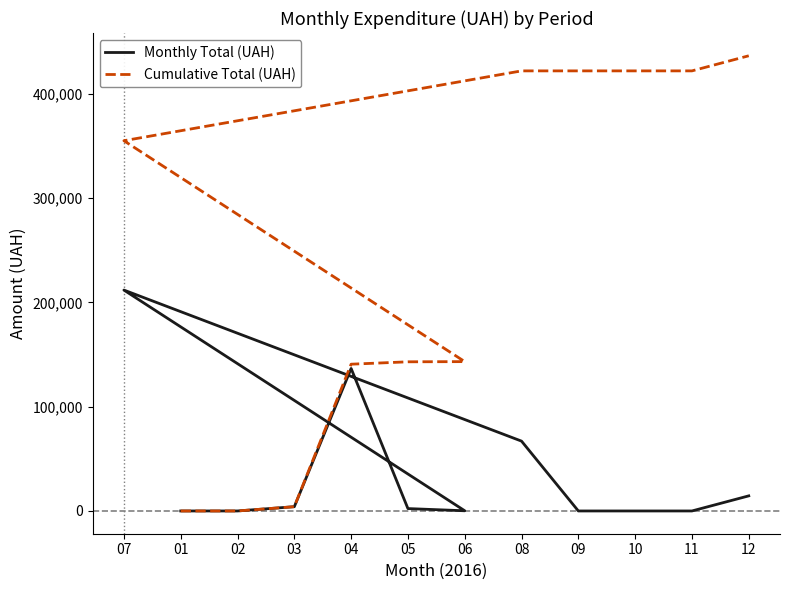

In Monthly Total (UAH), how many points are higher than both neighbors (excluding endpoints)?

2